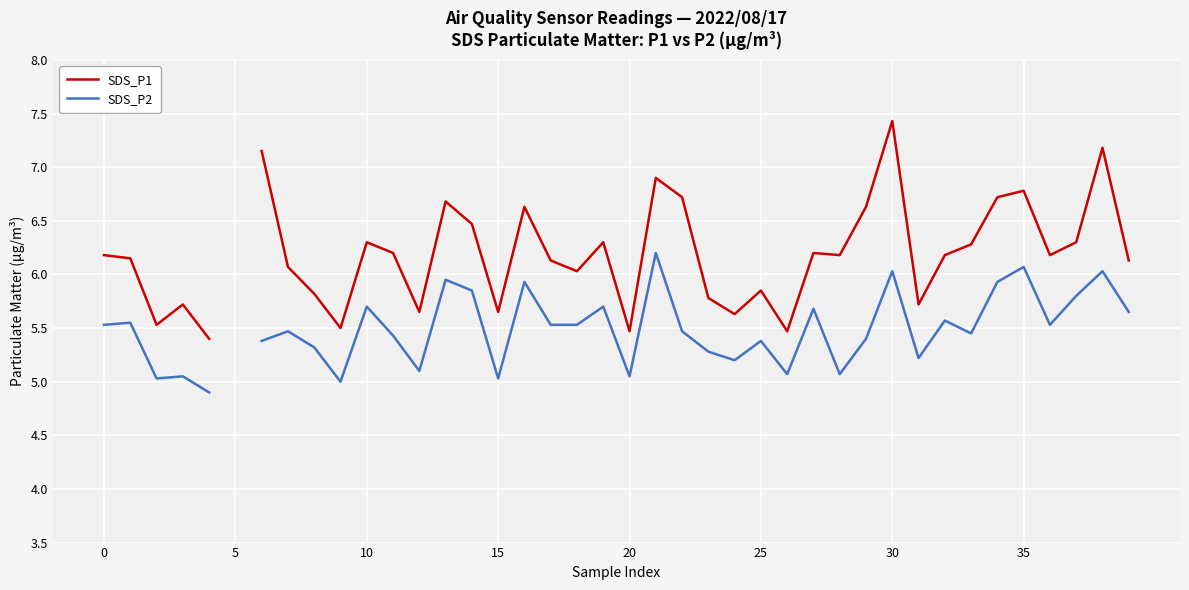

What are all the series names shown in the legend?

SDS_P1, SDS_P2